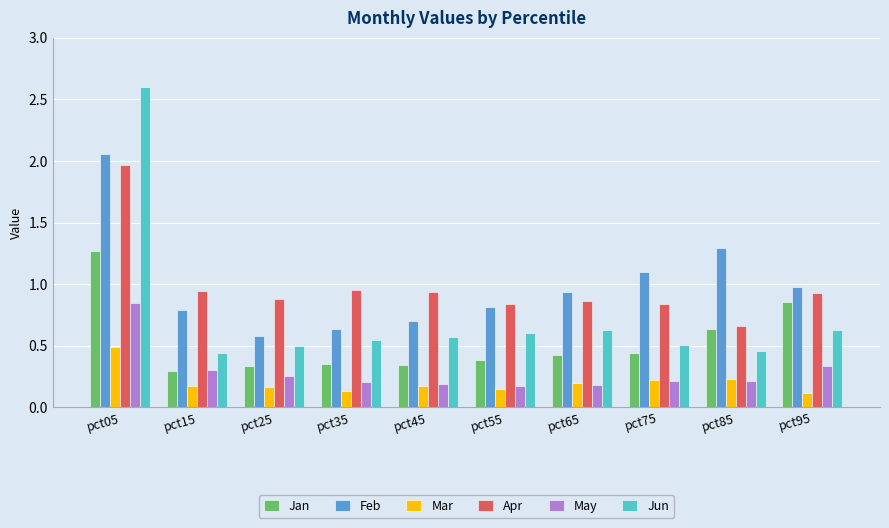

What is the difference between the maximum and minimum values in the Apr series?

1.3